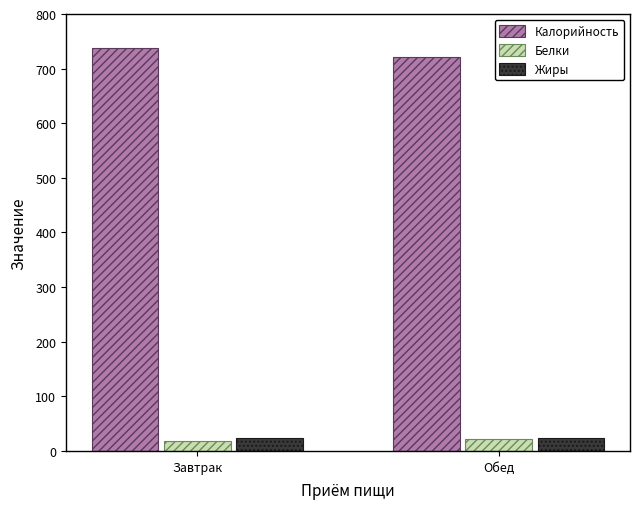

The Калорийность series shows 961.8 at Обед. True or false?

False